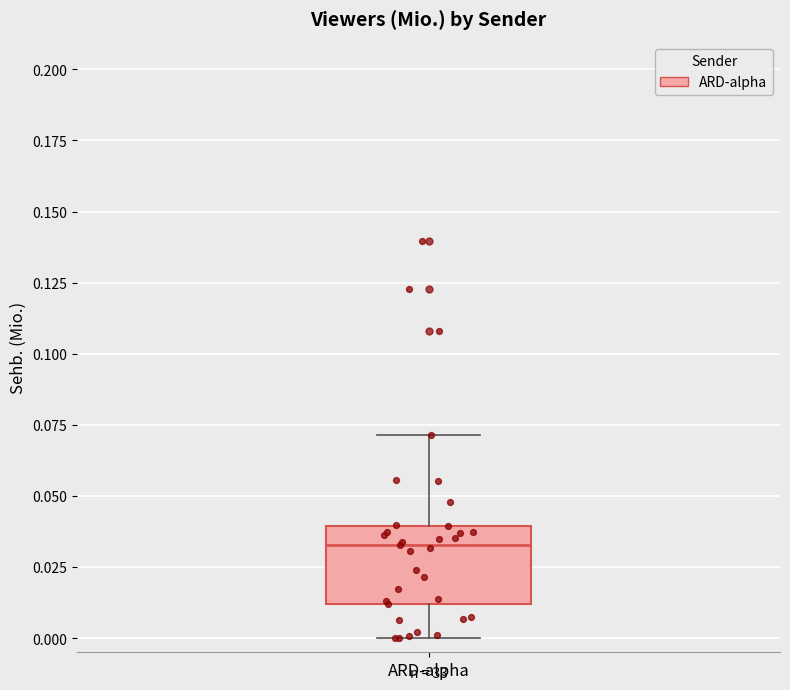

Where is the lower edge of the box for ARD-alpha on the y-axis? The values are not printed on the chart, so give them approximately, as read against the axis.

0.010